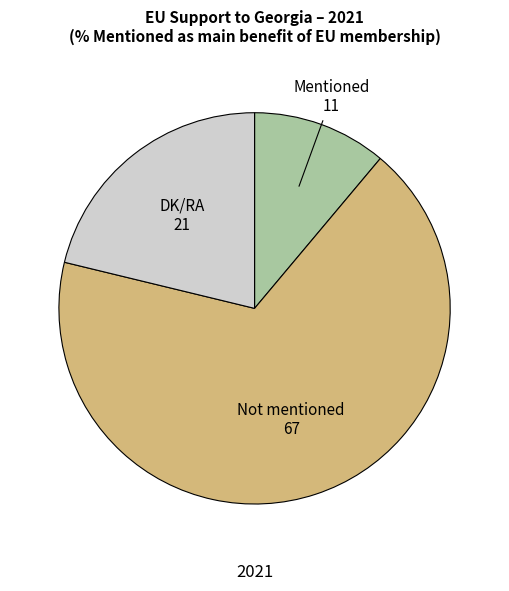

Which has a higher value, Not mentioned or Mentioned?

Not mentioned